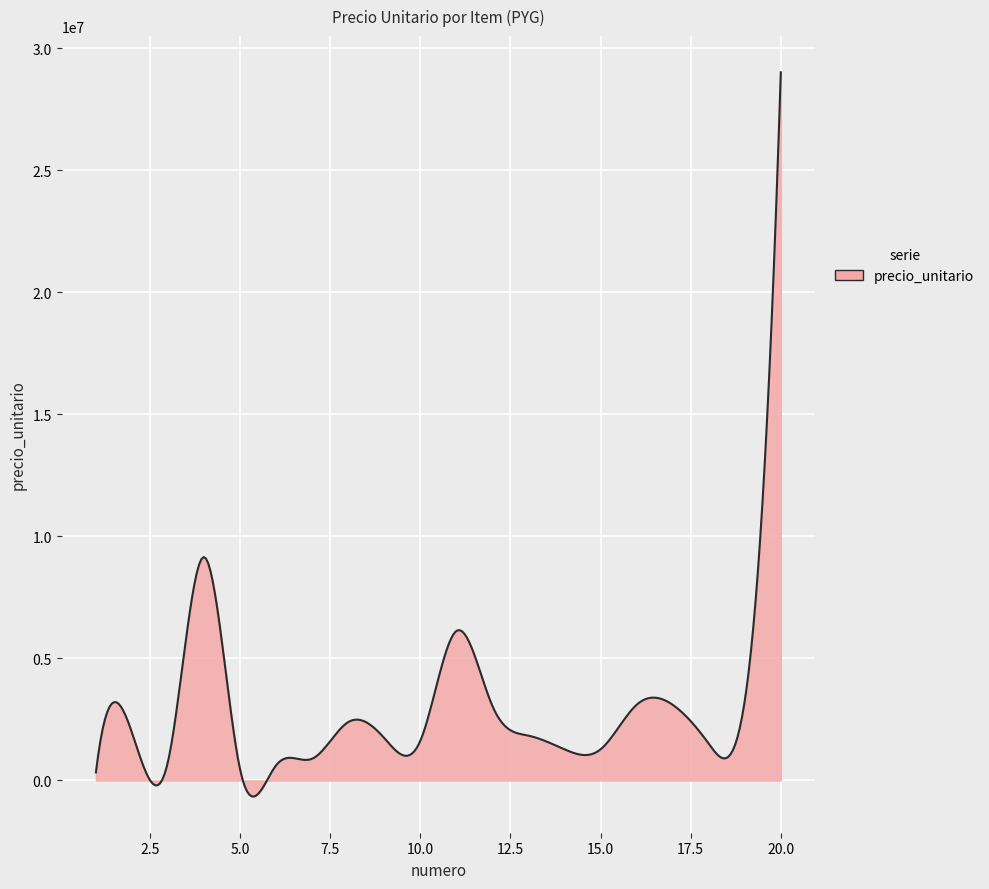

What is the maximum value shown in the chart?

29016462.0